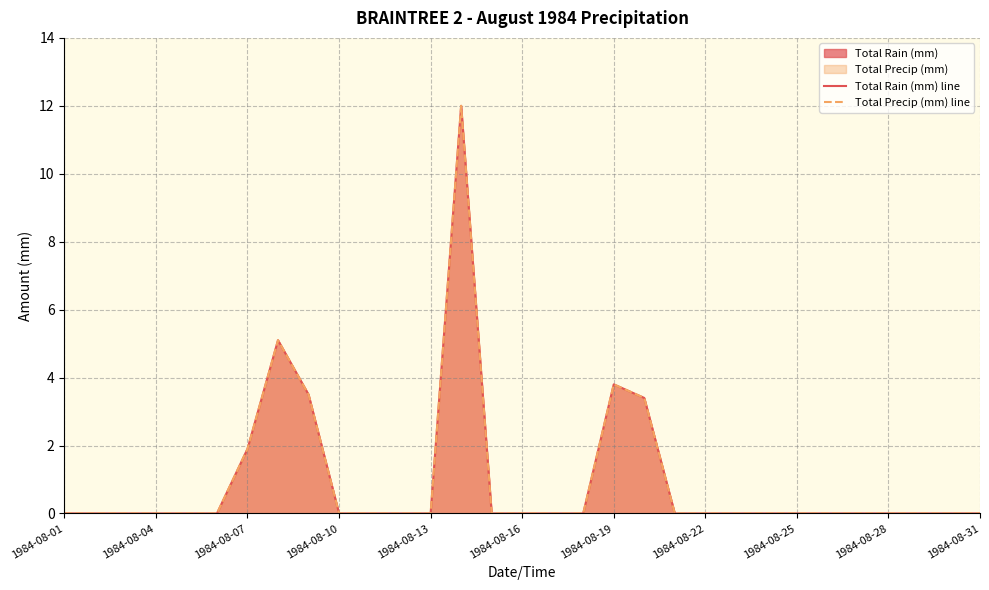

What is the maximum value shown in the chart?

12.0